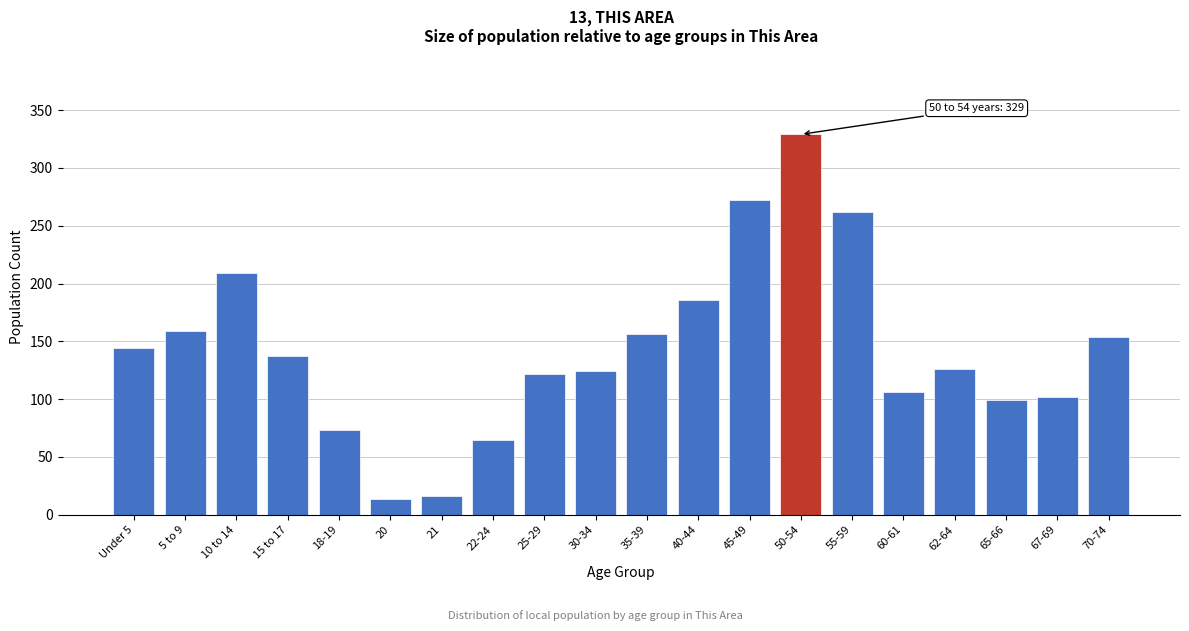

Reading left to right, transcribe all the data shown in this chart.

144	159	209	137	73	14	16	65	122	124	156	186	272	329	262	106	126	99	102	154